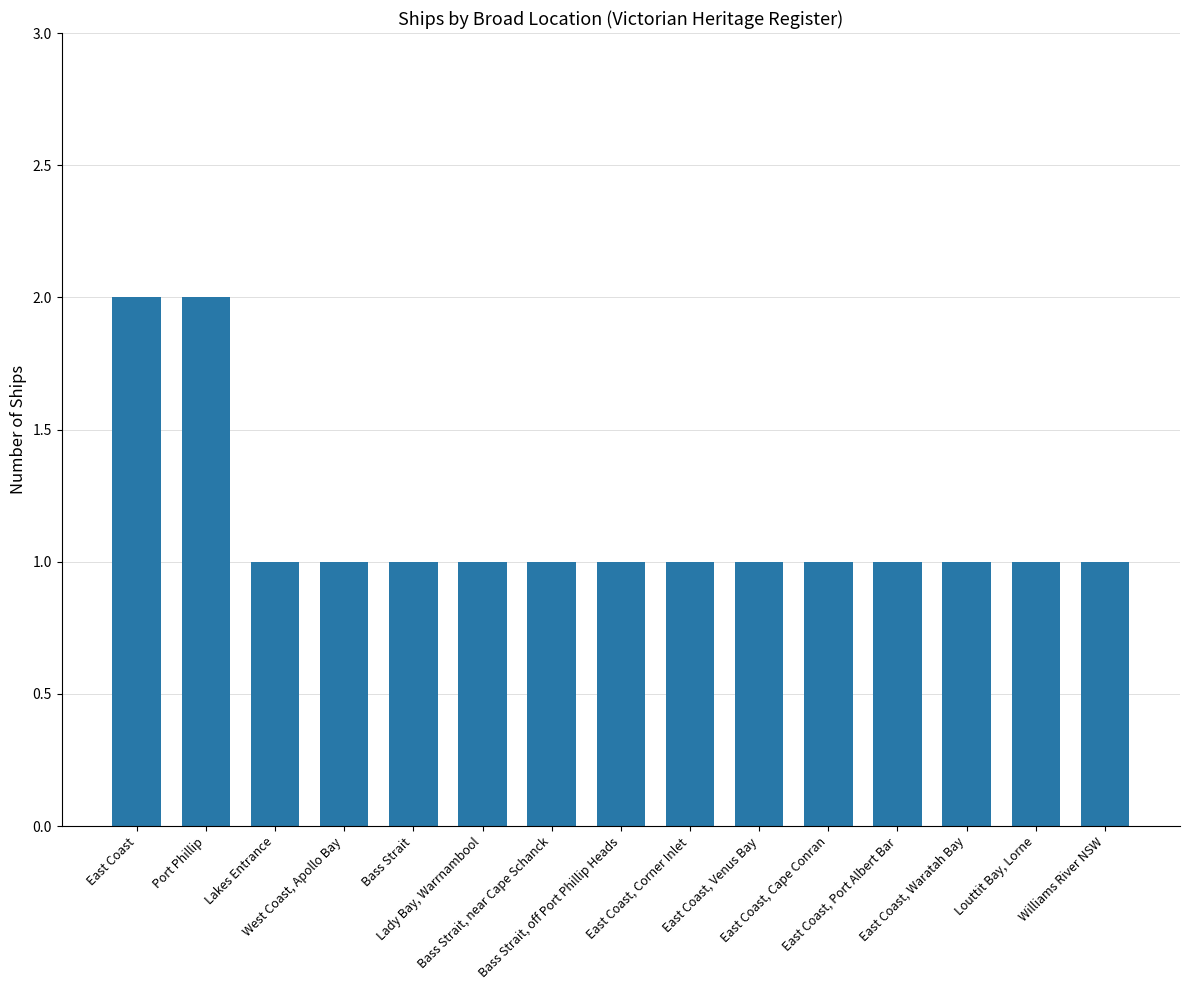

What value does the data have at East Coast, Port Albert Bar?

1